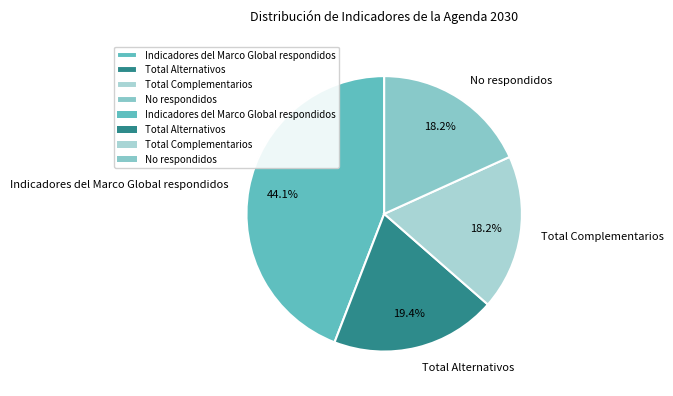

Is there a majority slice in this chart?

No